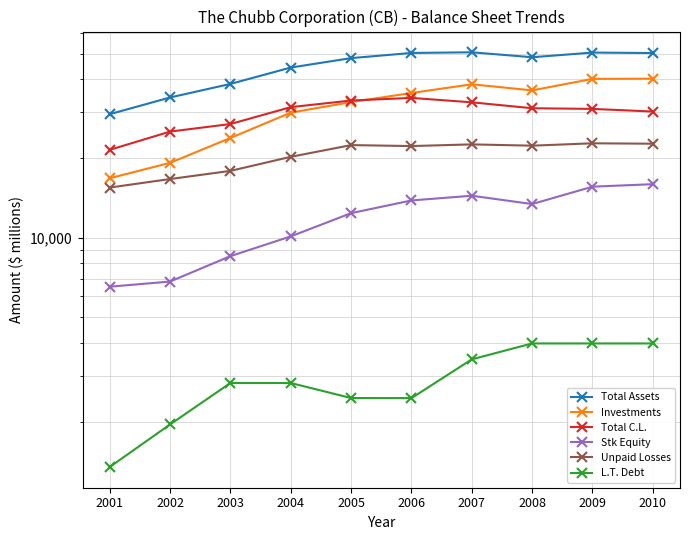

True or false: Total Assets and Stk Equity cross at least once.

False